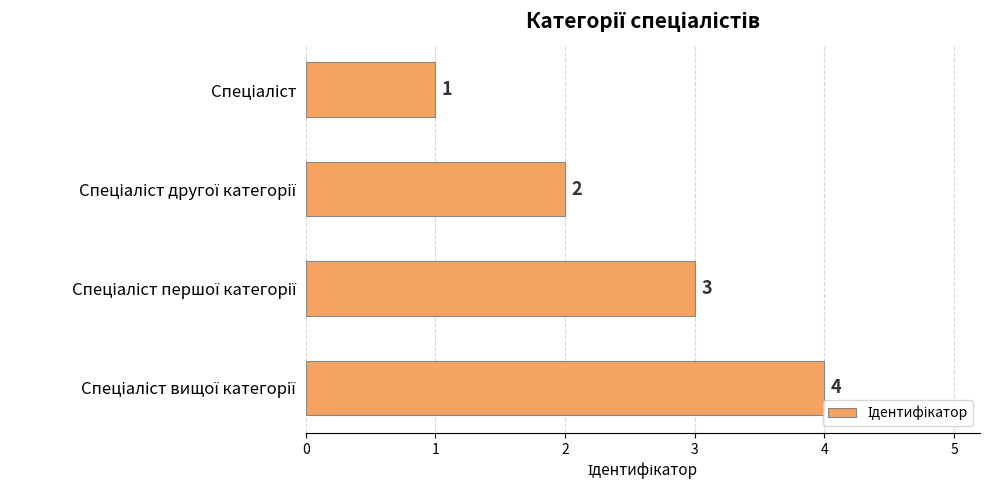

What is the greatest value displayed?

4